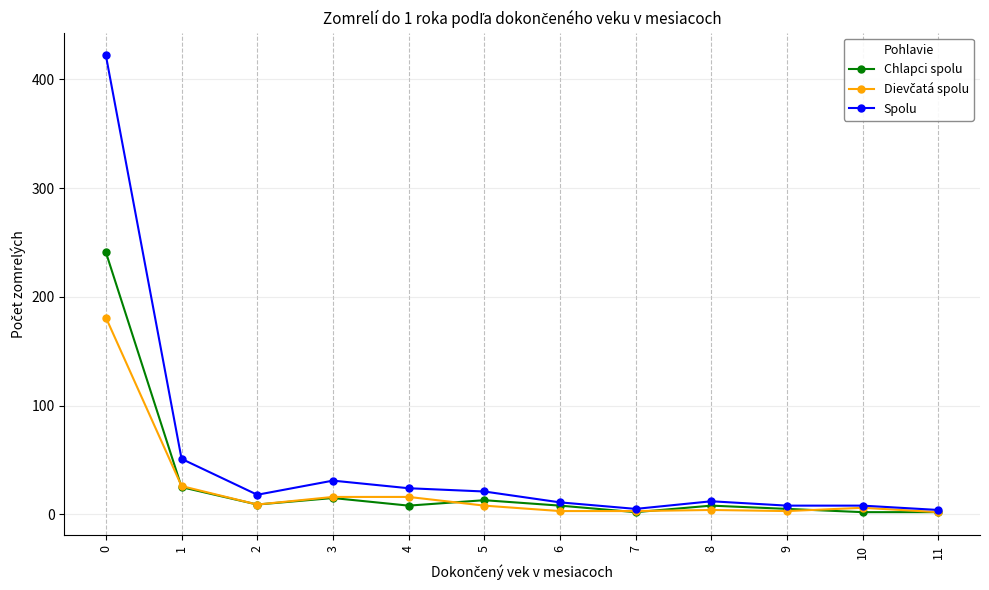

Where is the first local minimum for Spolu?

2